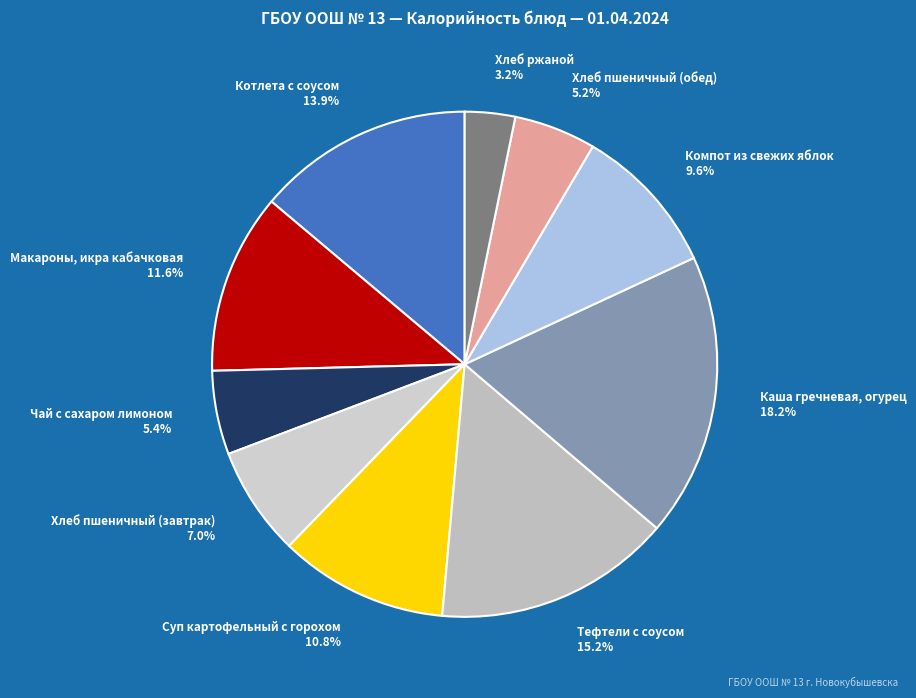

To the nearest percent, what portion does Хлеб ржаной represent?

3%